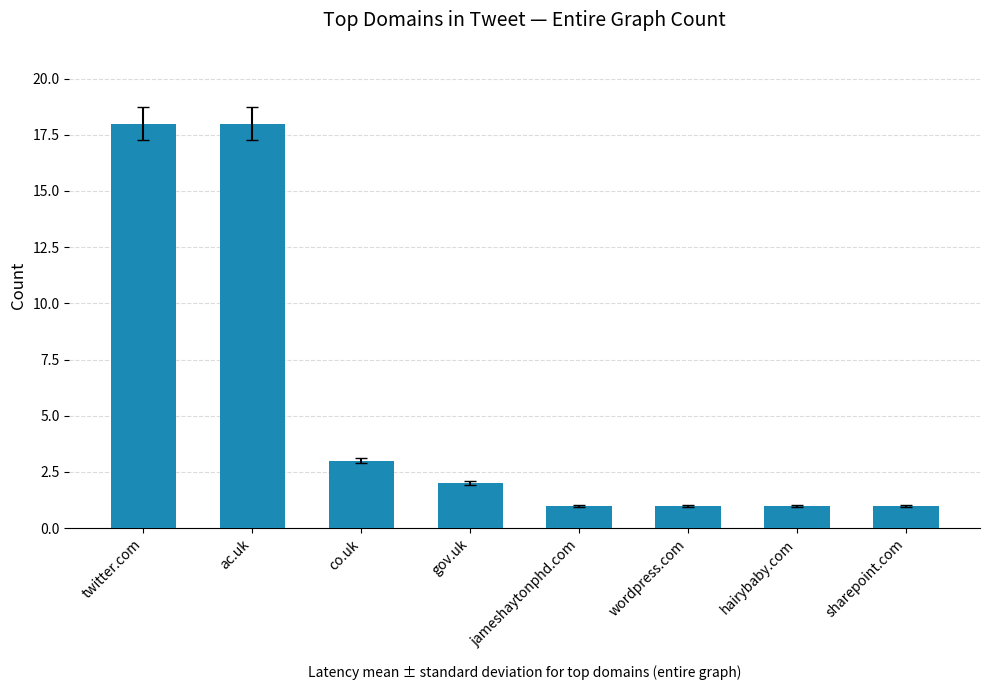

What is the greatest value displayed?

18